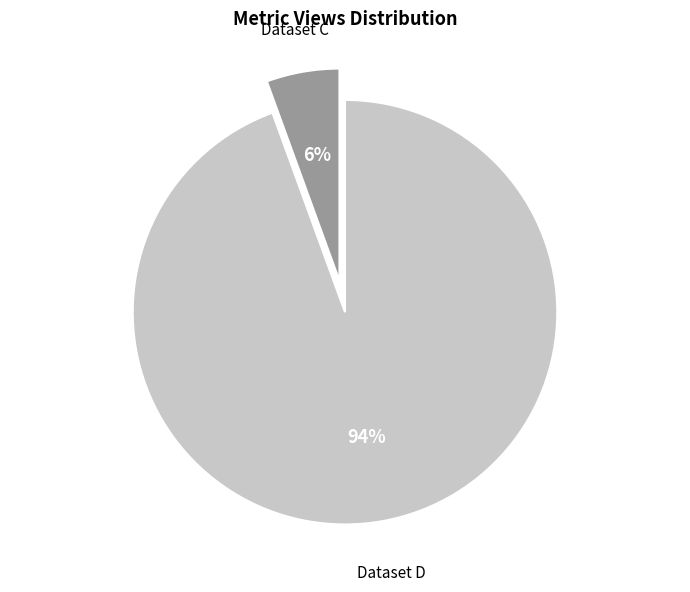

How many slices are in this pie chart?

2